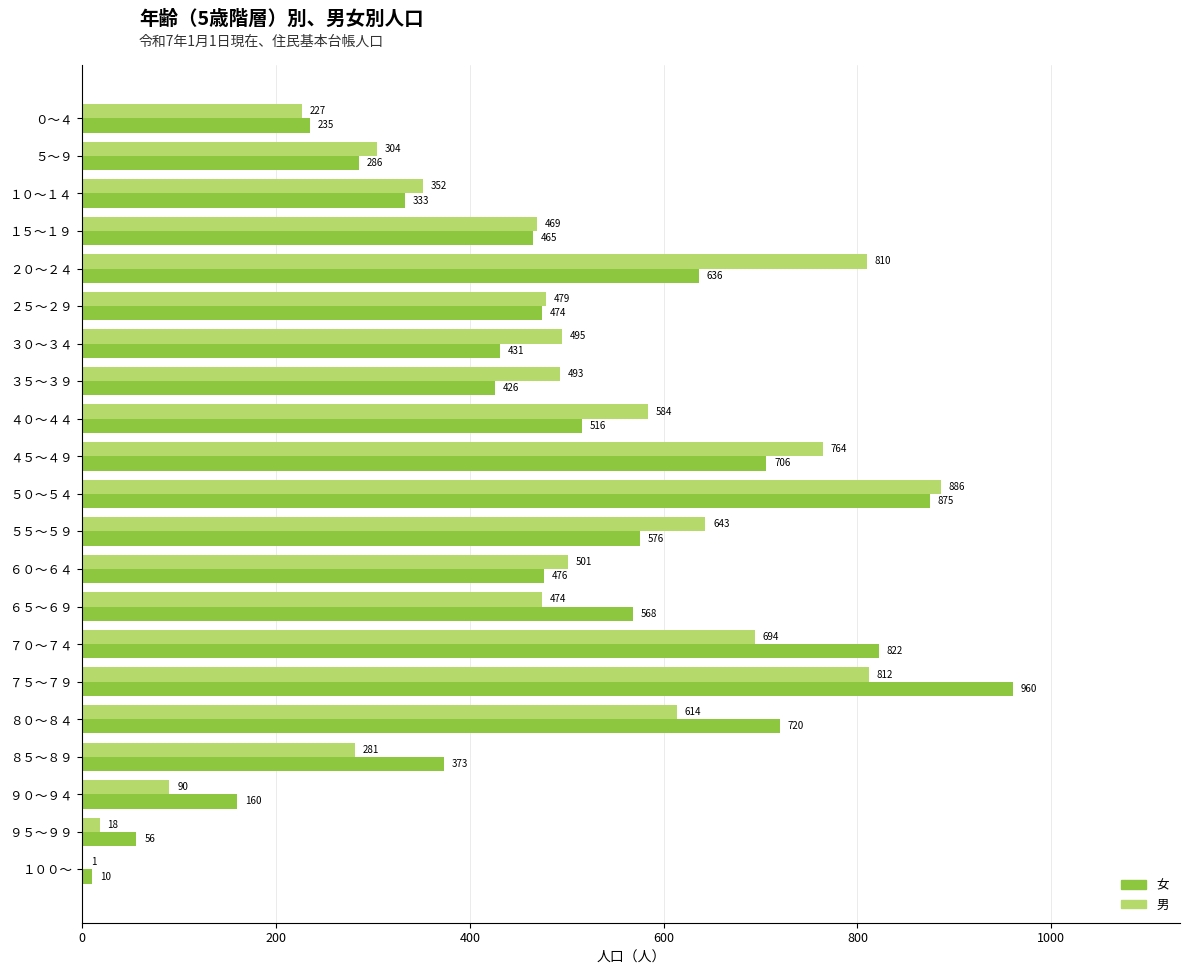

Which series has the largest range (max minus min)?

女